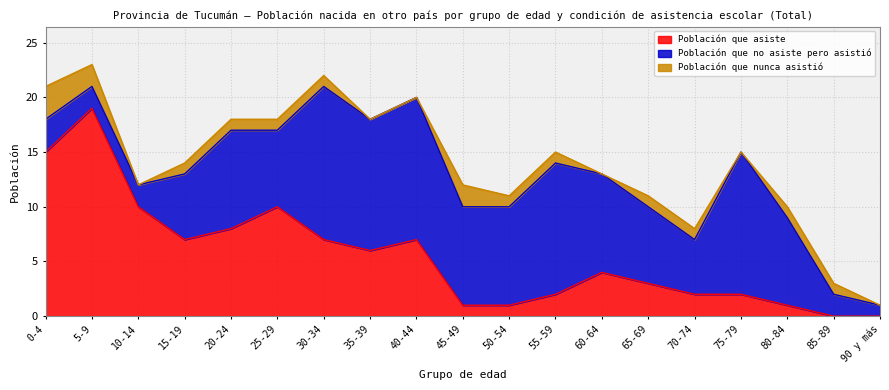

Rank the series by their average value, from highest to lowest.

Población que no asiste pero asistió, Población que asiste, Población que nunca asistió